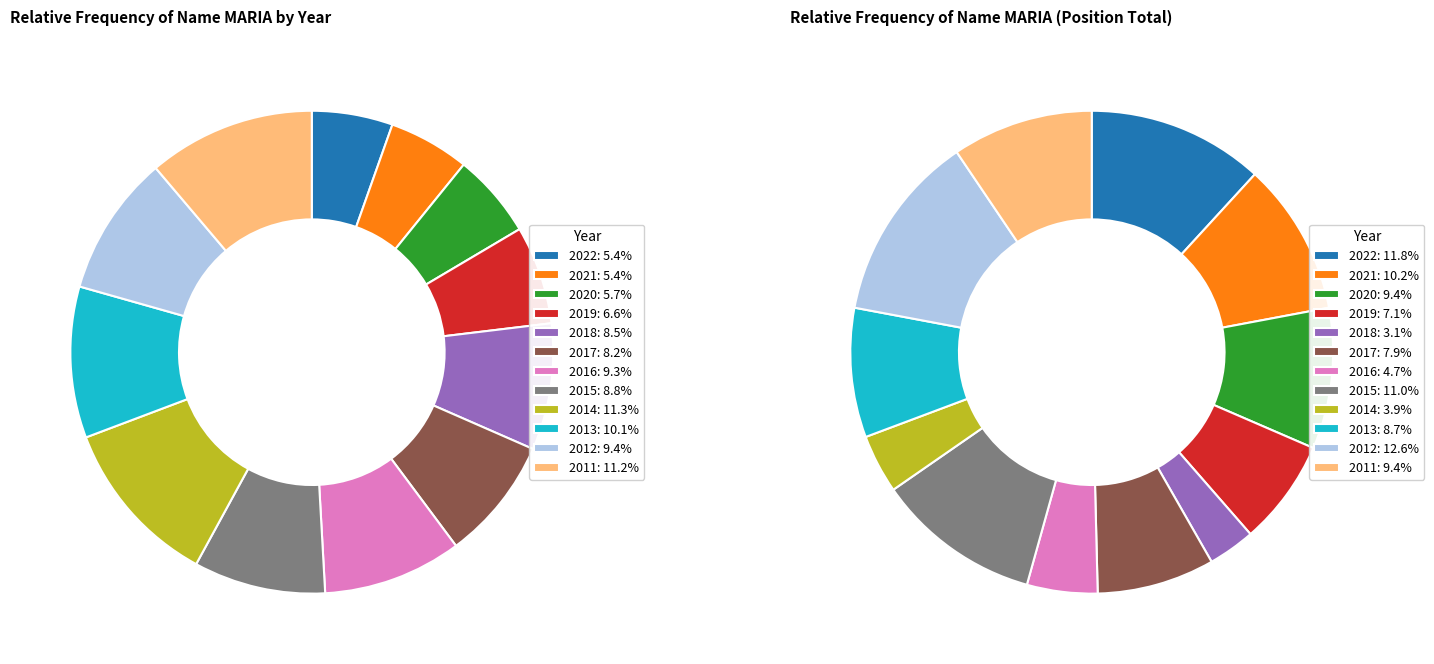

Rank the categories by value from highest to lowest.

2014, 2011, 2013, 2012, 2016, 2015, 2018, 2017, 2019, 2020, 2022, 2021